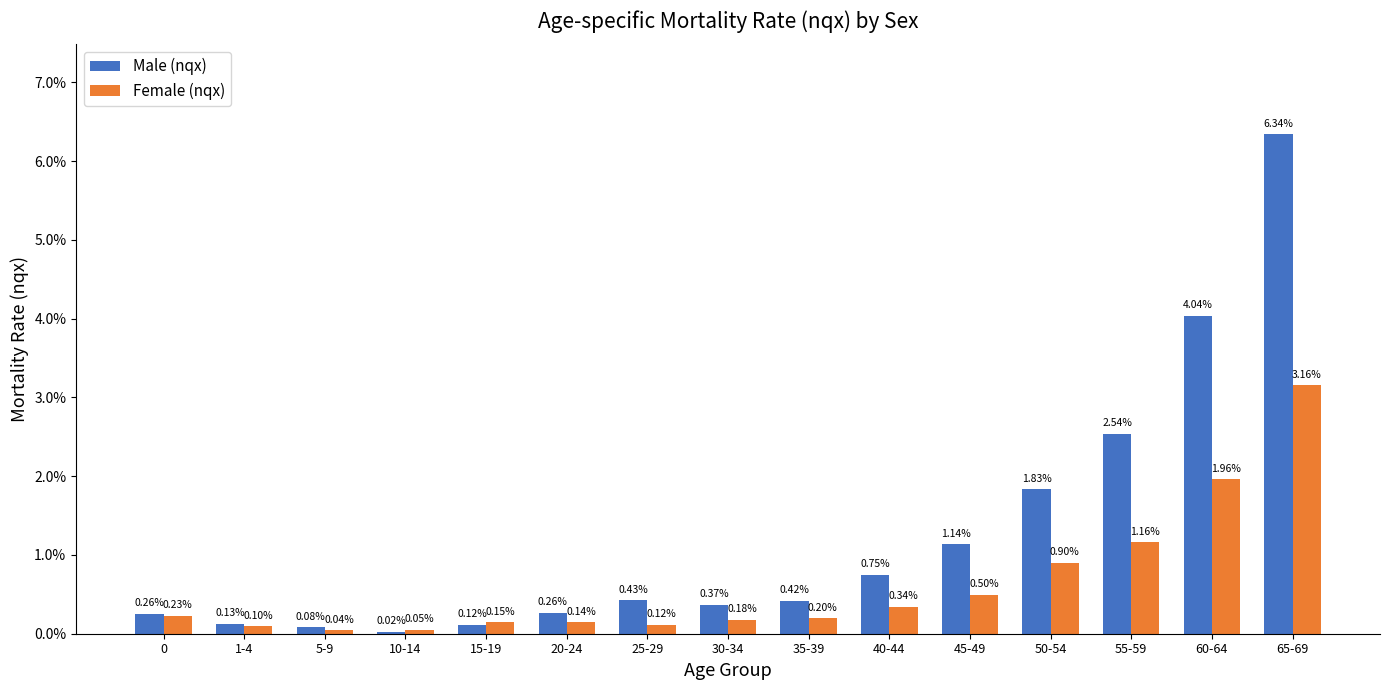

Which has a higher value, 50-54 or 5-9?

50-54